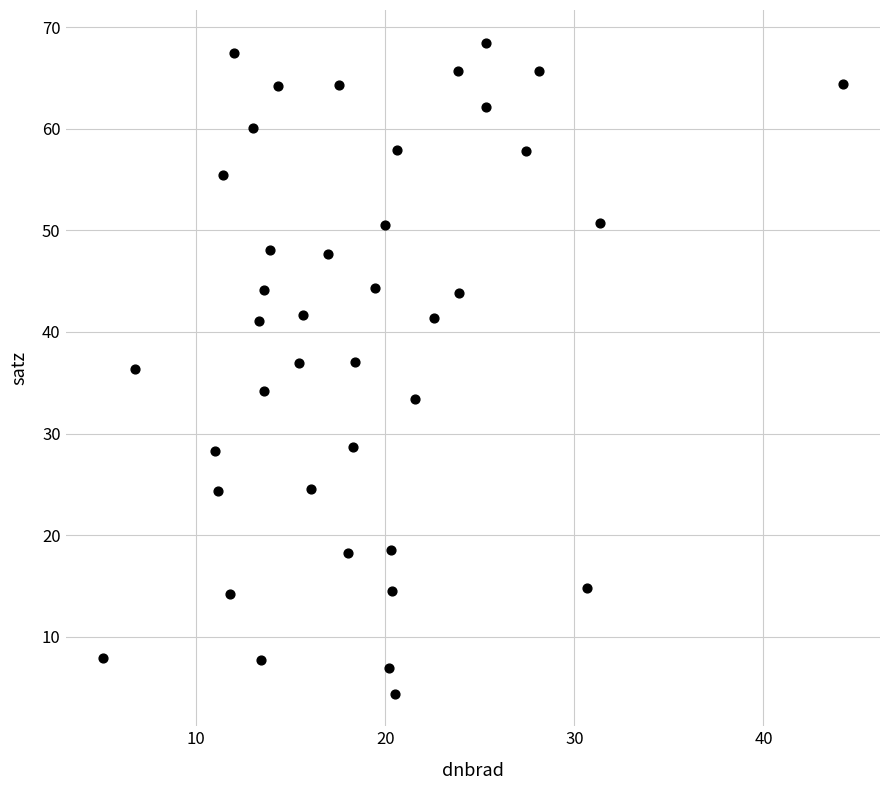

What is the range of Y values (max minus min)?

64.1